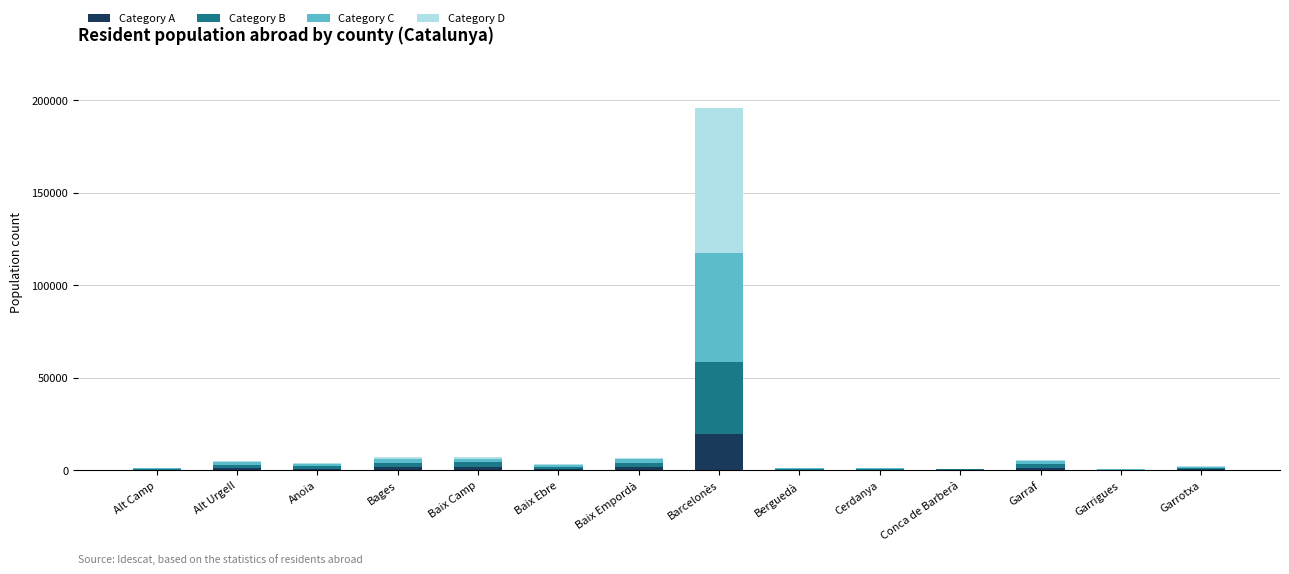

At which label does Category A reach its peak?

Barcelonès